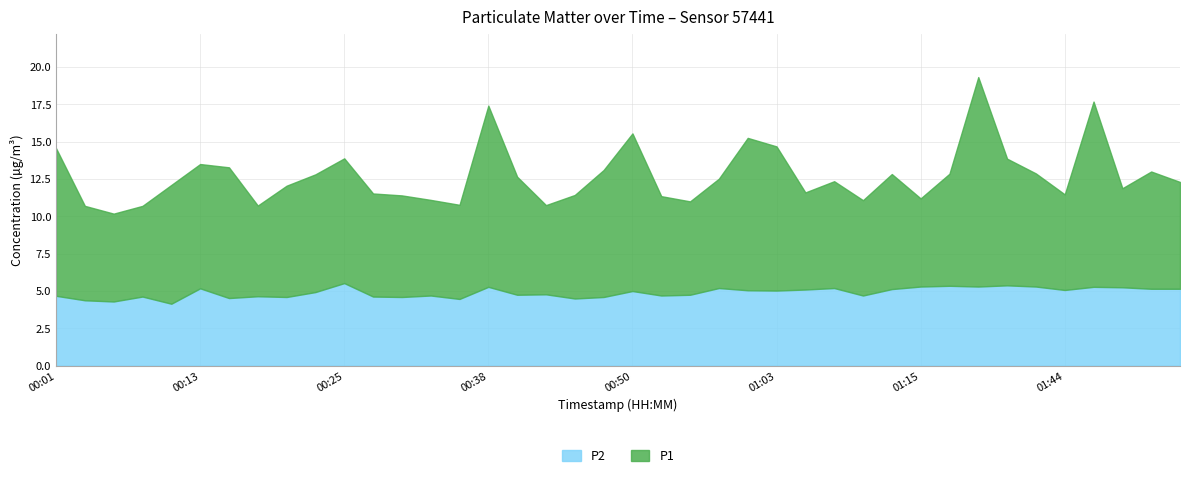

How many lines are shown in the chart?

2